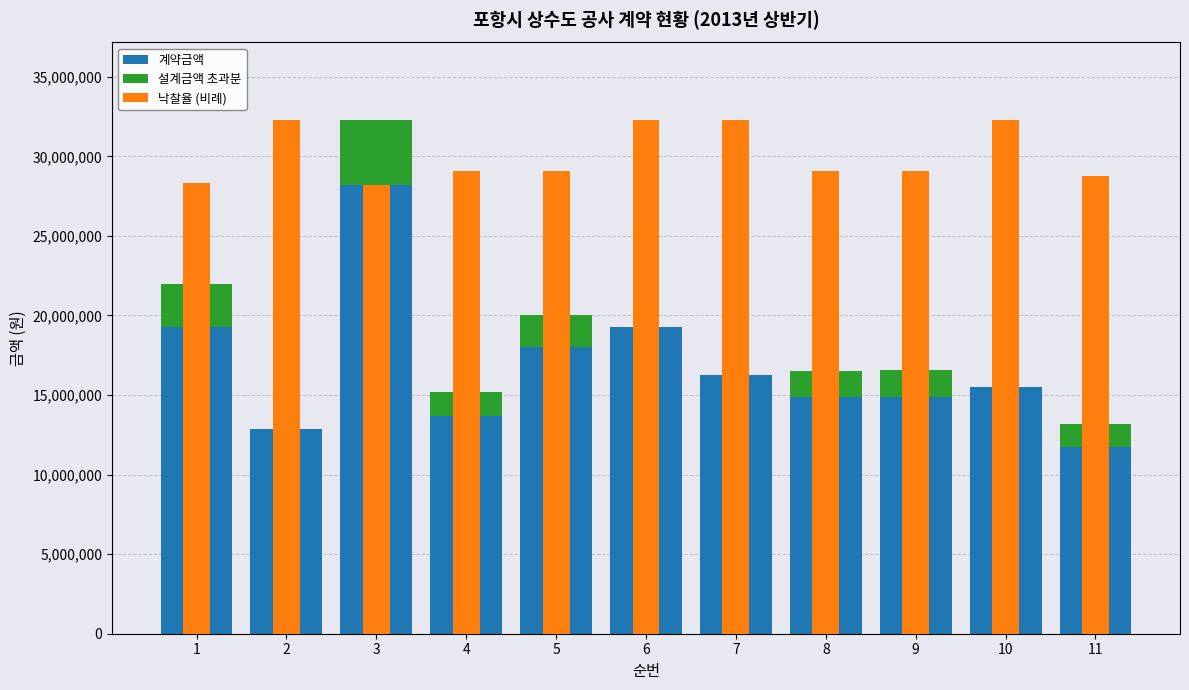

How many series are shown in this chart?

3